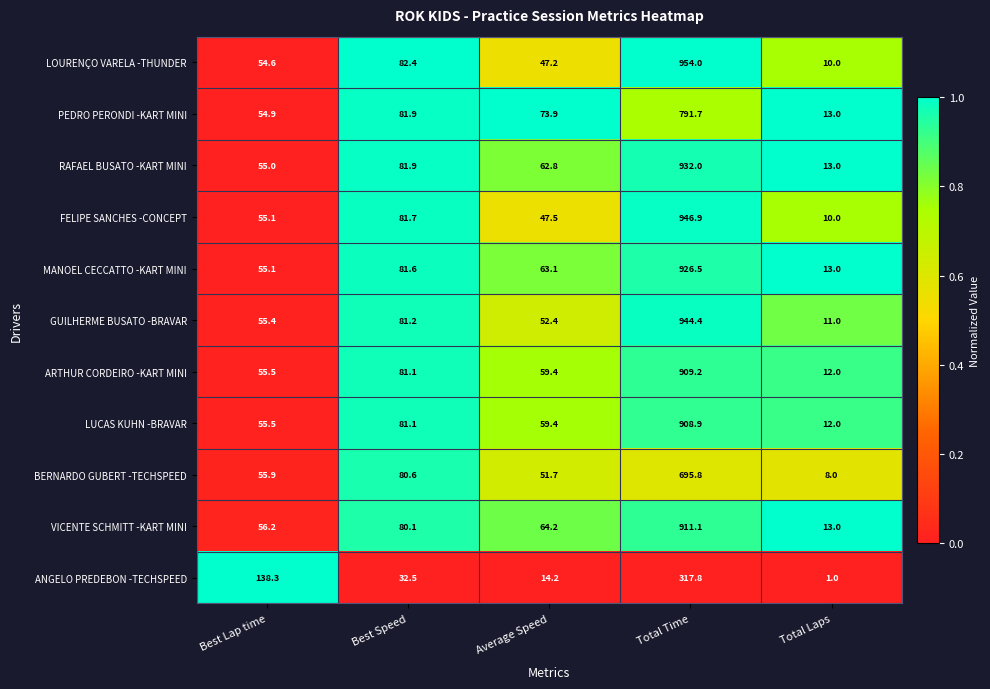

Which series has the widest spread of values?

LOURENÇO VARELA -THUNDER